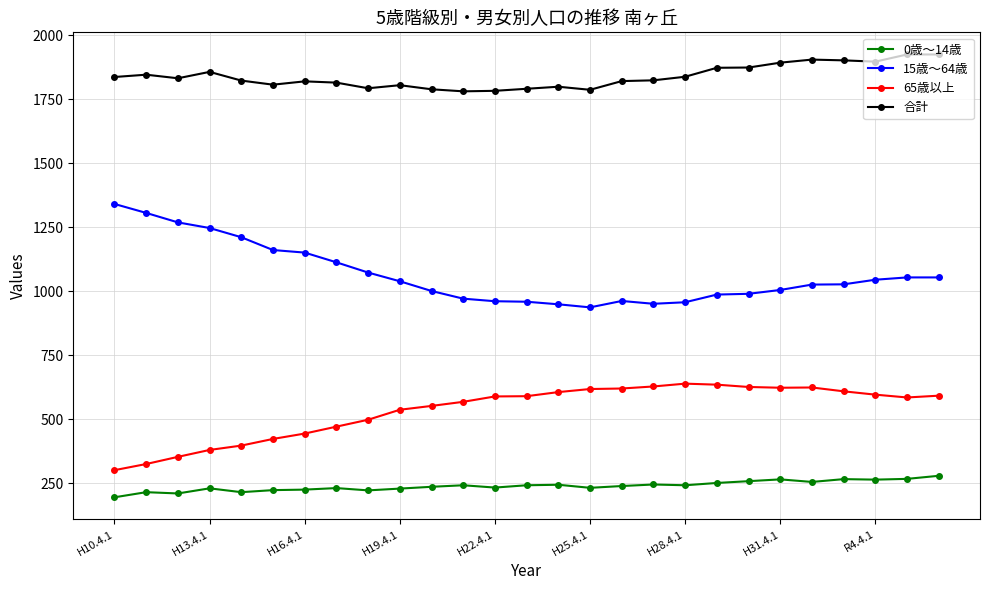

List the series in order of their peak value, lowest first.

0歳～14歳, 65歳以上, 15歳～64歳, 合計